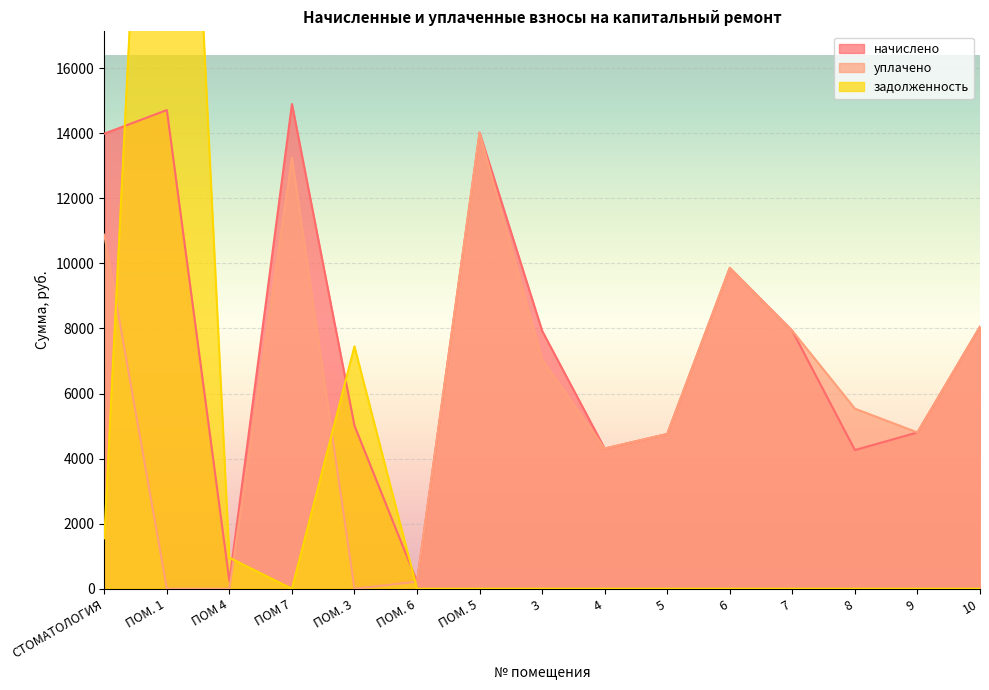

At how many categories does at least one series exceed 28338?

1